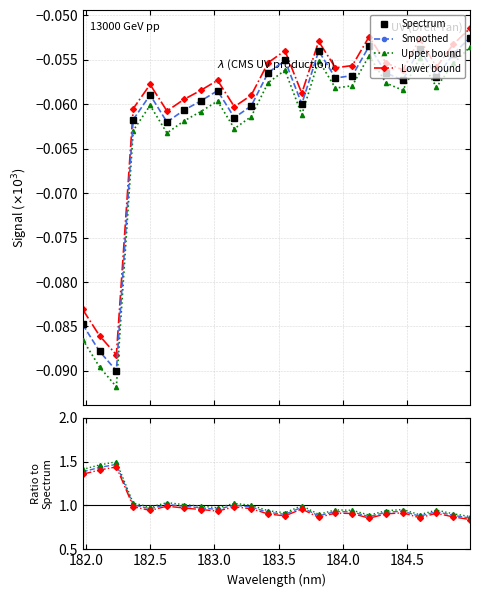

How many distinct data groups are displayed?

4